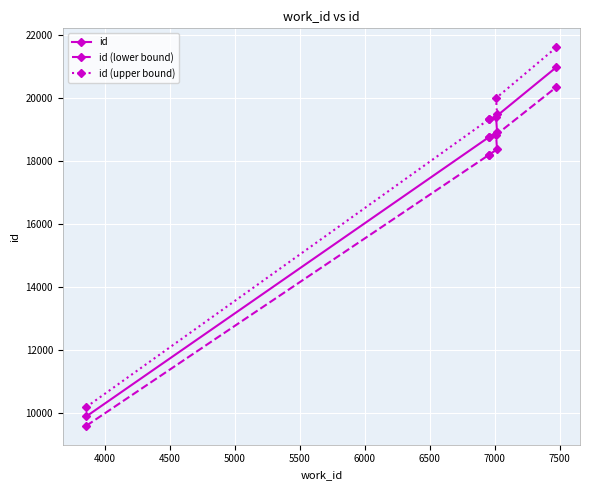

How many lines are shown in the chart?

3